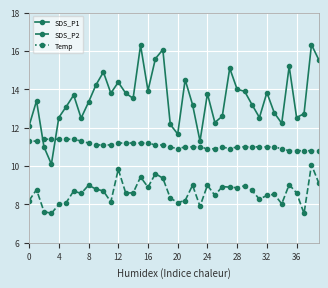

True or false: SDS_P1 and SDS_P2 cross at least once.

False